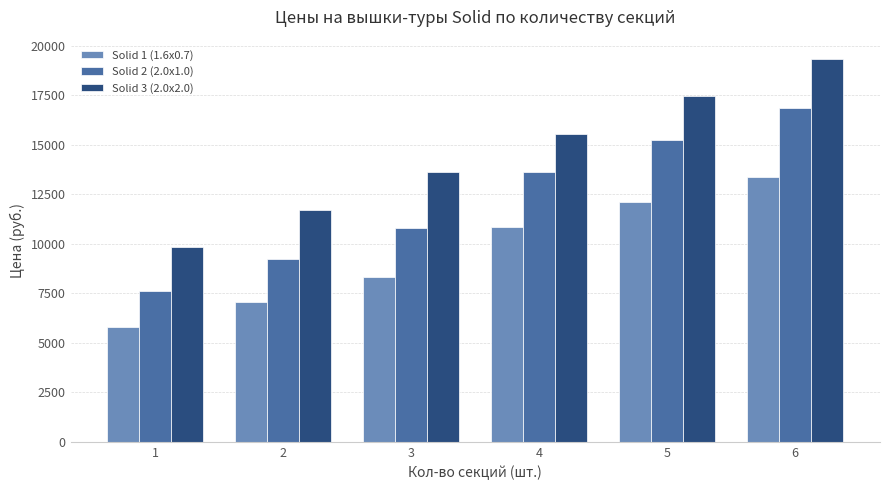

What are all the series names shown in the legend?

Solid 1 (1.6x0.7), Solid 2 (2.0x1.0), Solid 3 (2.0x2.0)